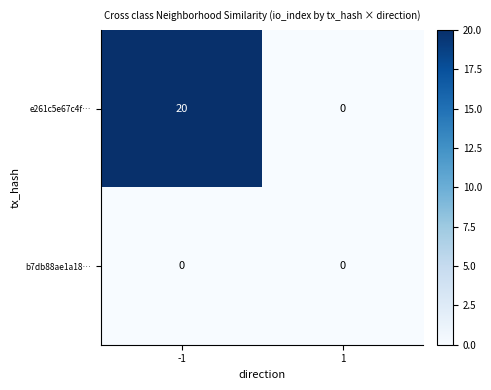

How many positive values does the e261c5e67c4f… series have?

1